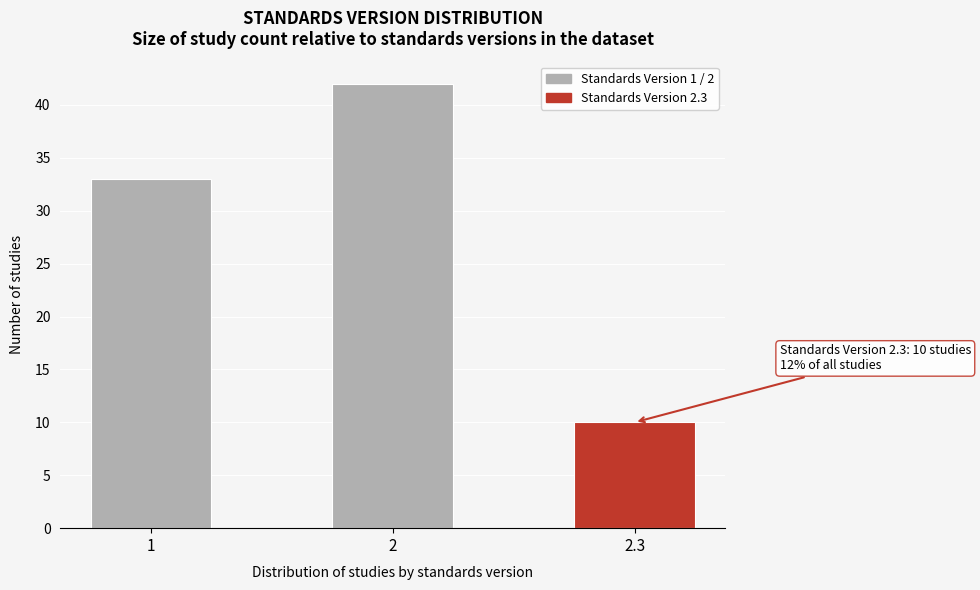

Reading left to right, transcribe all the data shown in this chart.

1=33	2=42	2.3=10